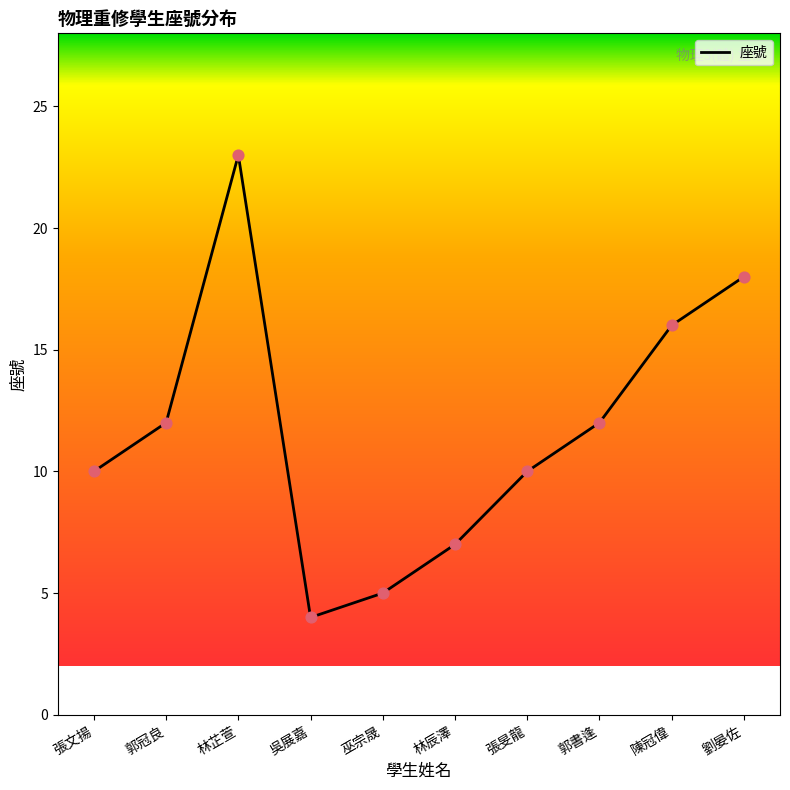

Approximately how many times larger is the value at 張旻龍 compared to 巫宗晟?

2.0